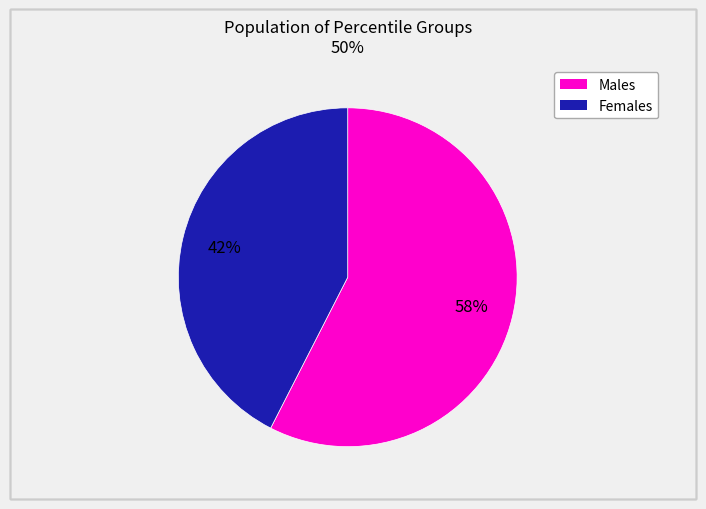

Is there a majority slice in this chart?

Yes